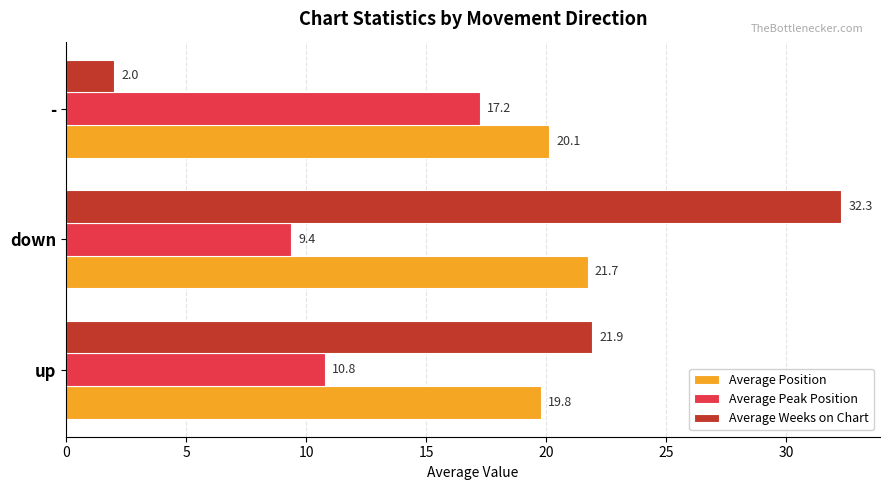

At which label is Average Position closest to 20?

-